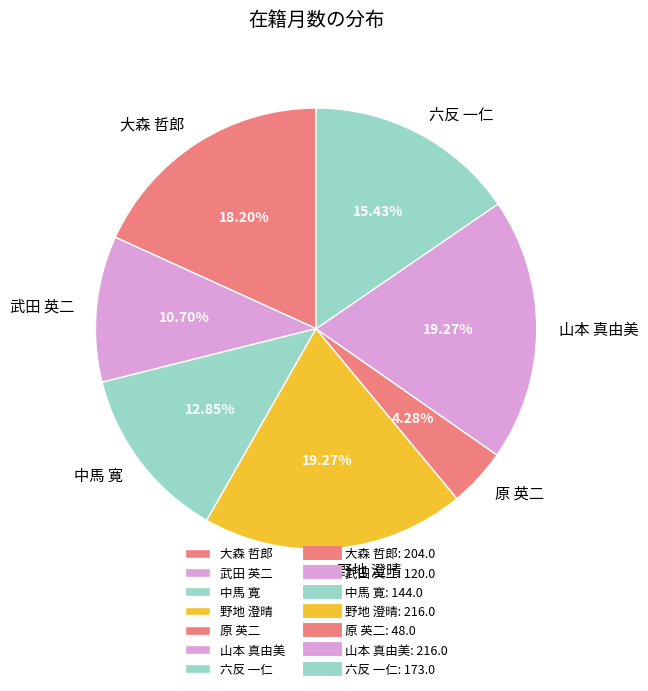

To the nearest percent, what is the difference between the 野地 澄晴 and 中馬 寛 slice percentages?

6%